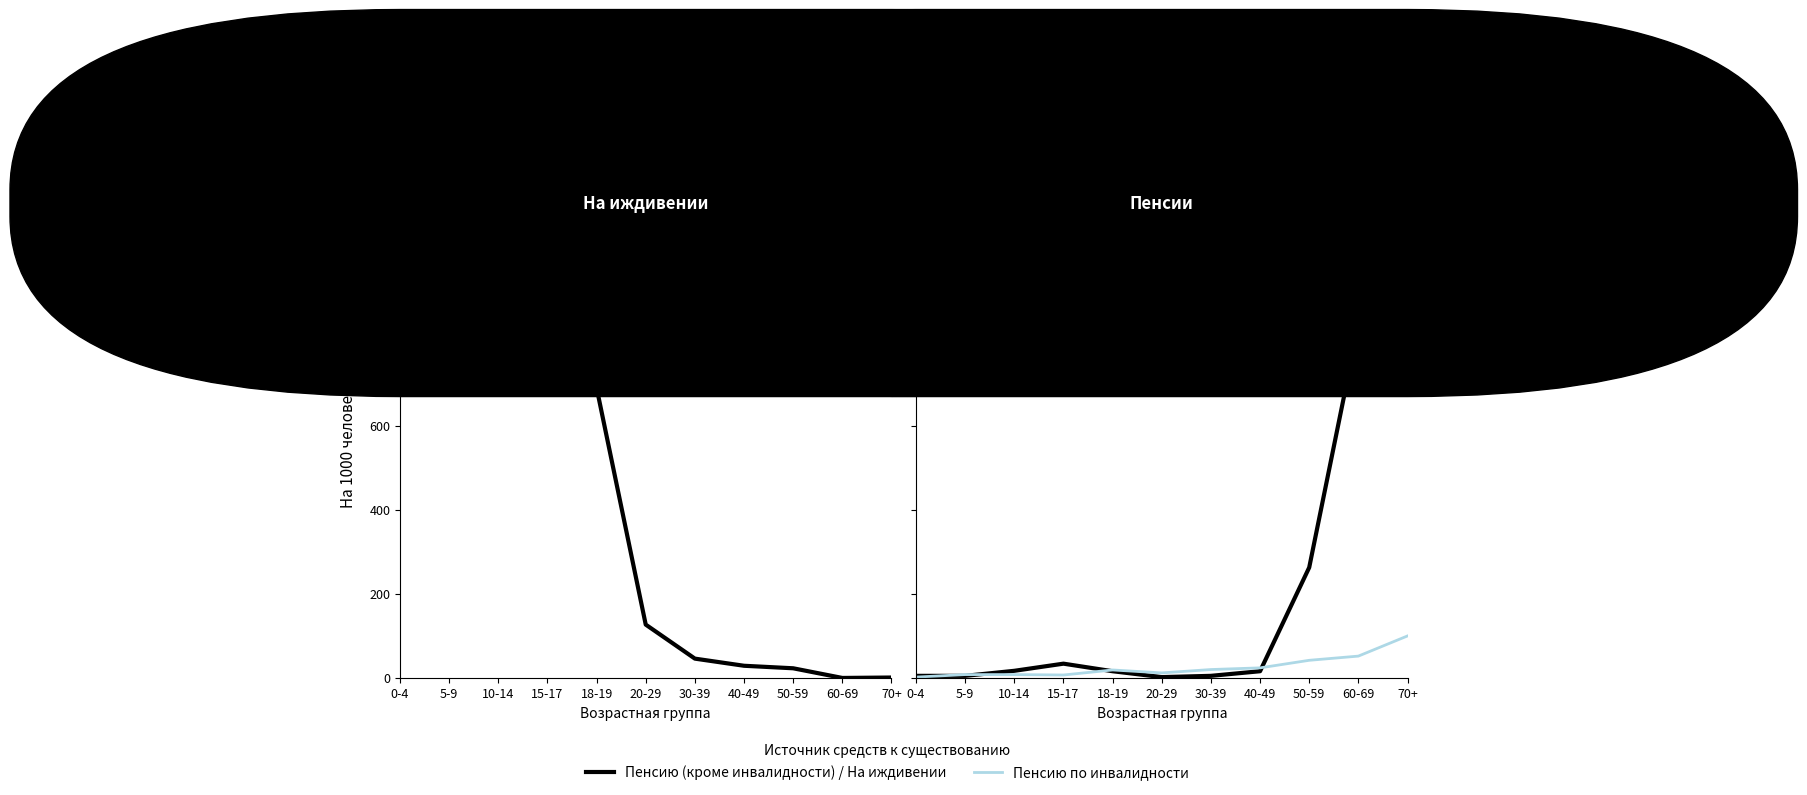

Reading left to right, extract all data points from this chart.

на иждивении (мужчины и женщины): 0-4=954	5-9=974	10-14=960	15-17=923	18-19=691	20-29=127	30-39=46	40-49=29	50-59=23	60-69=0	70+=1
пенсию (мужчины и женщины): 0-4=5	5-9=5	10-14=17	15-17=34	18-19=16	20-29=2	30-39=5	40-49=16	50-59=263	60-69=838	70+=890
пенсию по инвалидности (мужчины и женщины): 0-4=2	5-9=8	10-14=8	15-17=7	18-19=19	20-29=12	30-39=20	40-49=24	50-59=42	60-69=52	70+=100